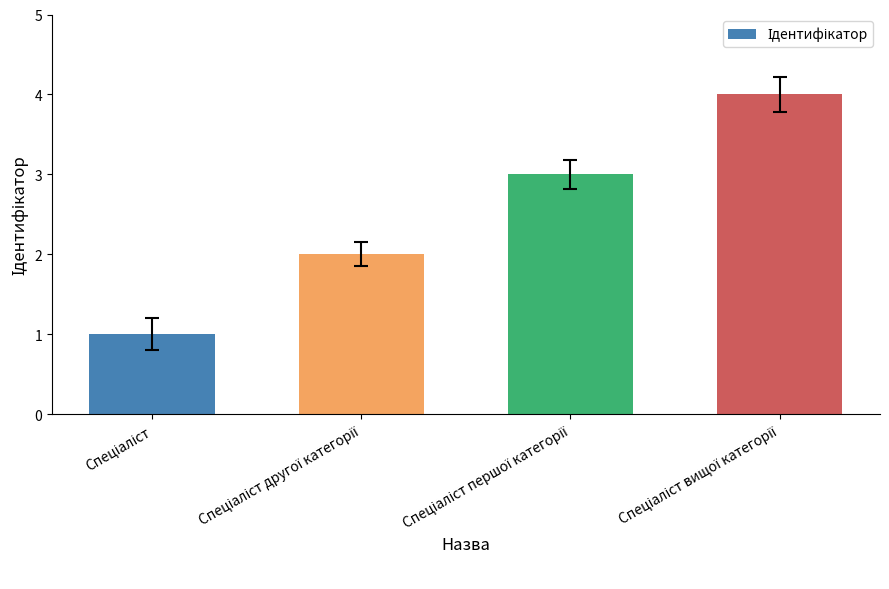

What is the difference between the maximum and minimum values?

3